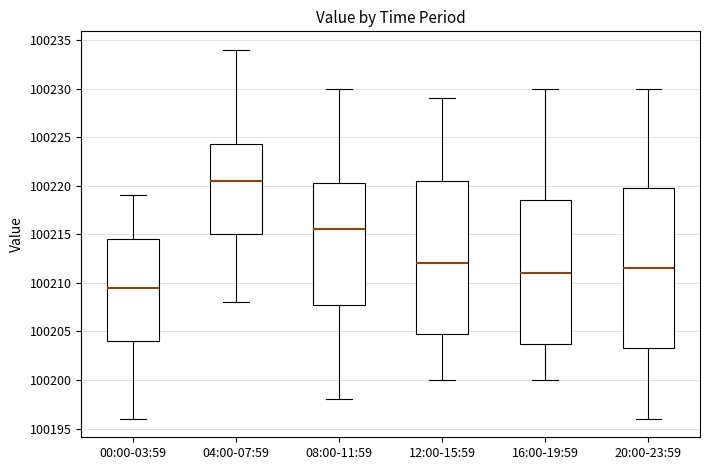

Where does the lower whisker of the box for 04:00-07:59 end on the y-axis? The values are not printed on the chart, so give them approximately, as read against the axis.

100208.0